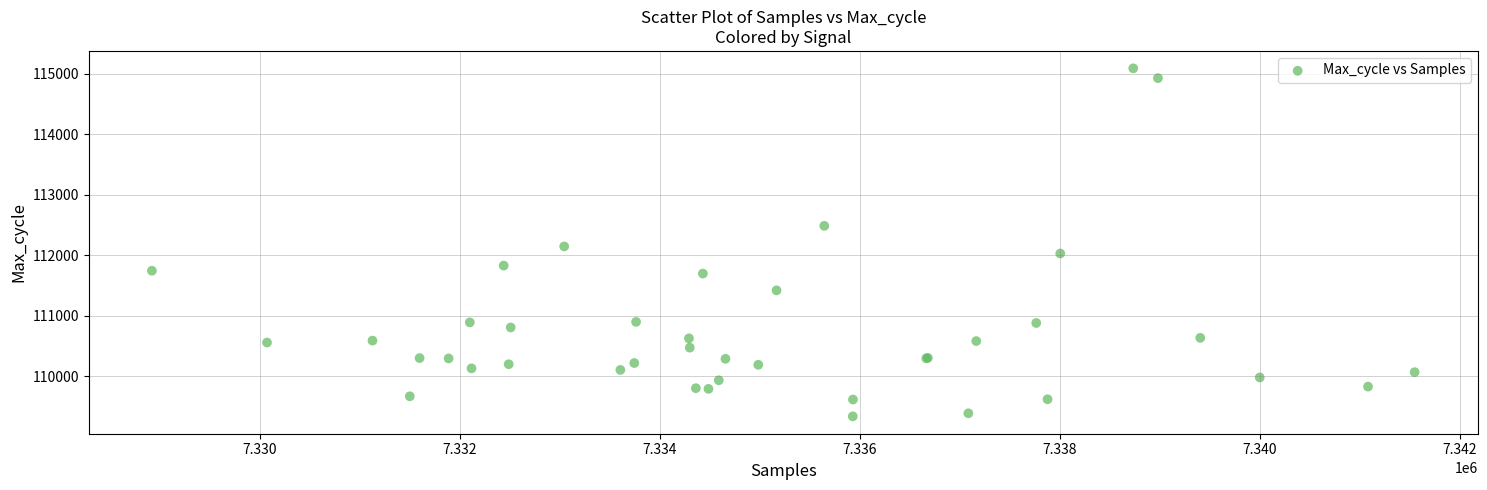

What Y value in the scatter plot is closest to 112215?

112148